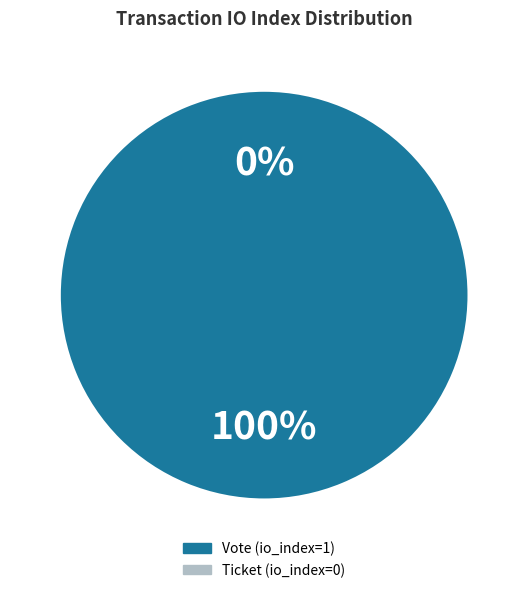

Count the number of slices in the pie.

2